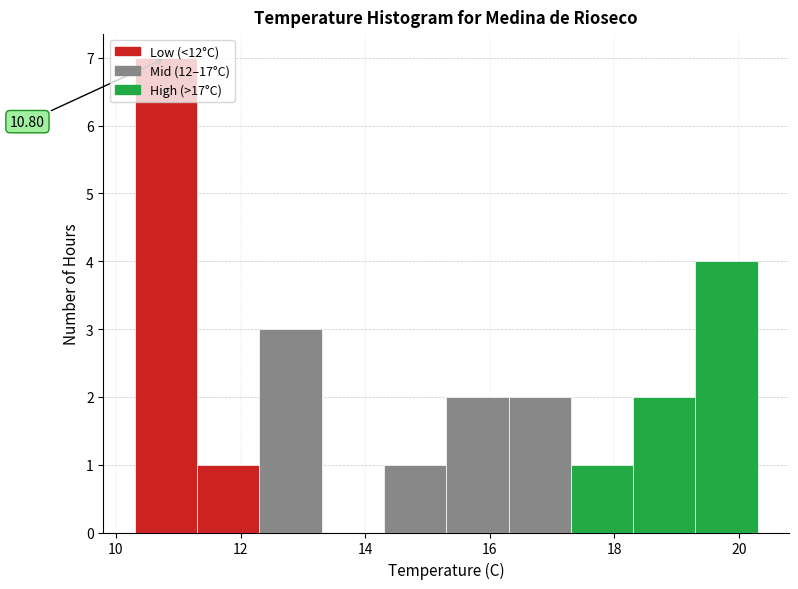

Which range on the x-axis has the tallest bar?

10.3 to 11.3